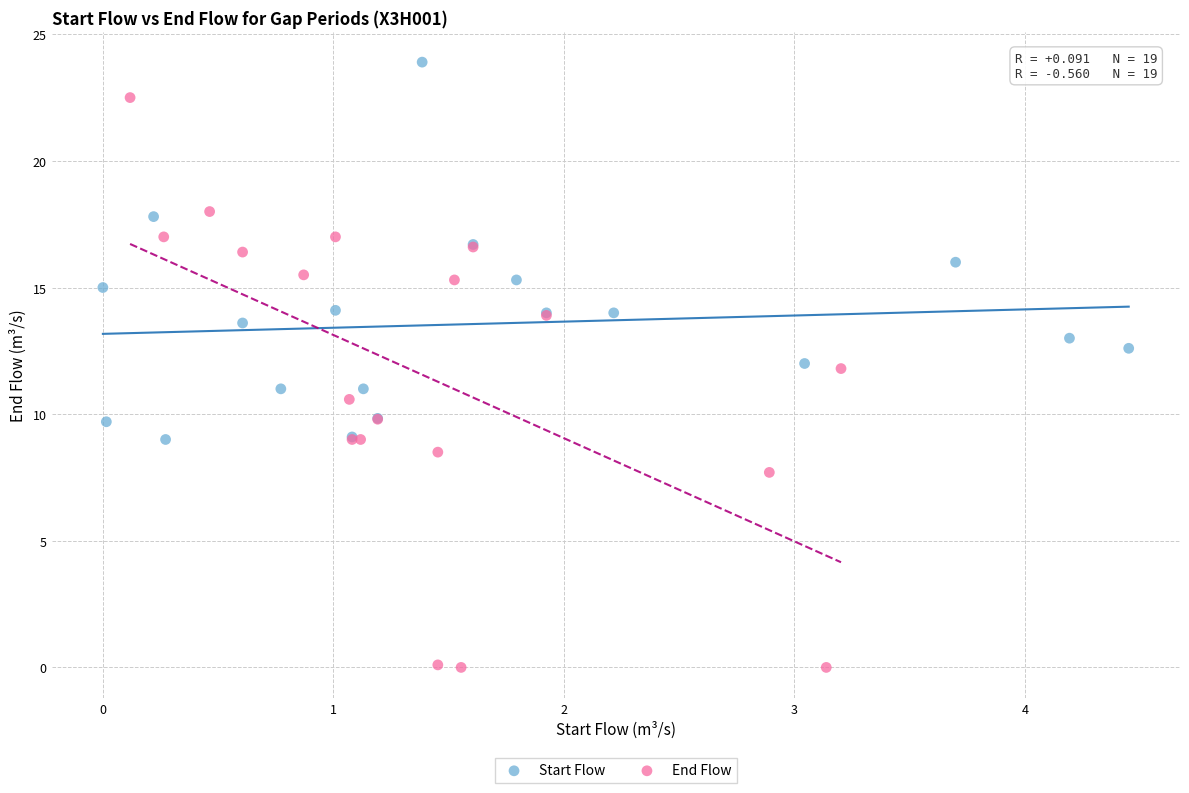

Which series has the widest spread of Y values?

End Flow